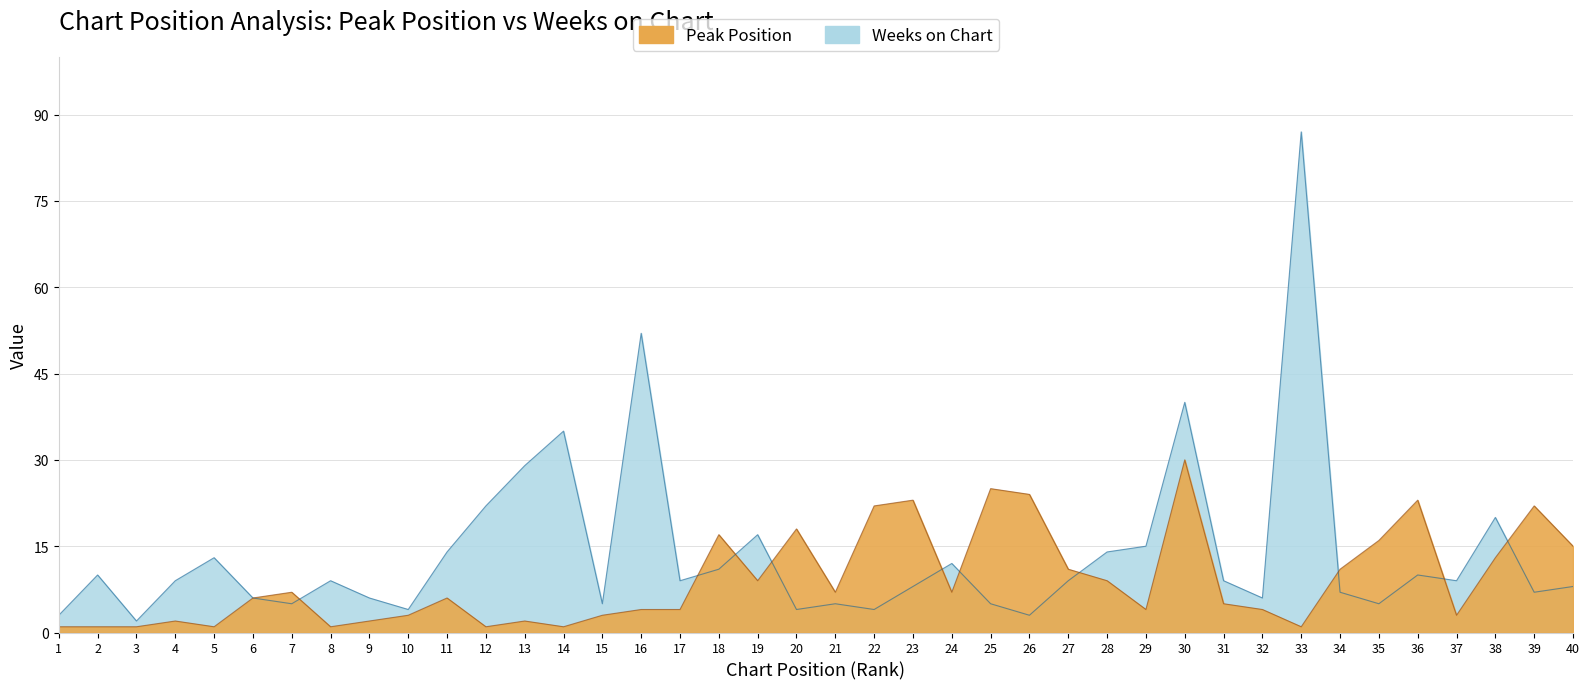

What is the value of the Weeks on Chart point at the 23rd from the left?

8